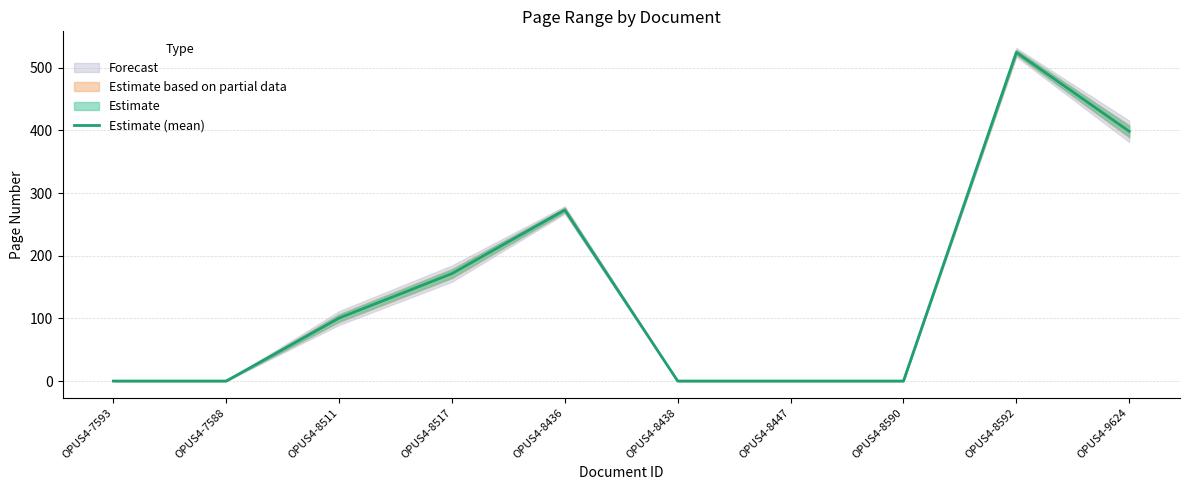

What is the label of the 7th point from the right?

OPUS4-8517